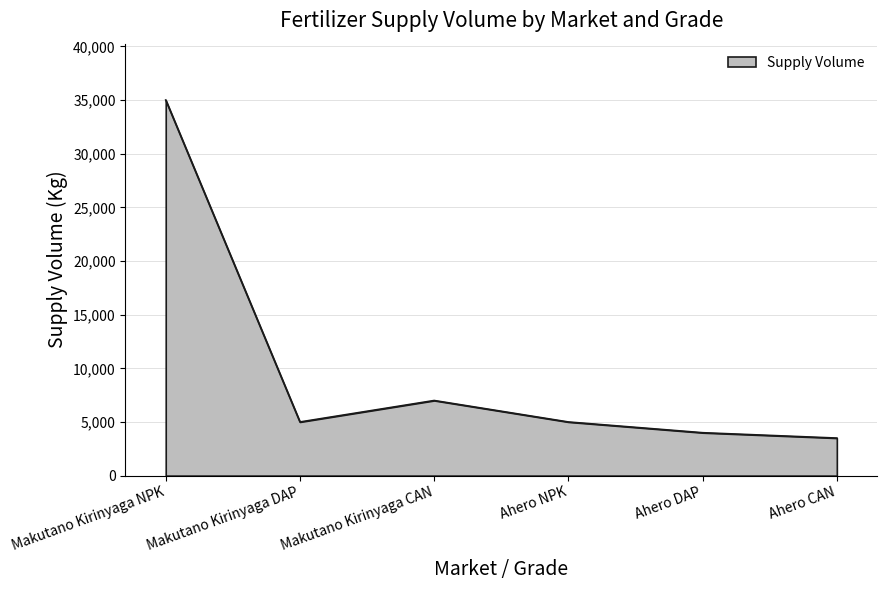

What is the maximum value shown in the chart?

35000